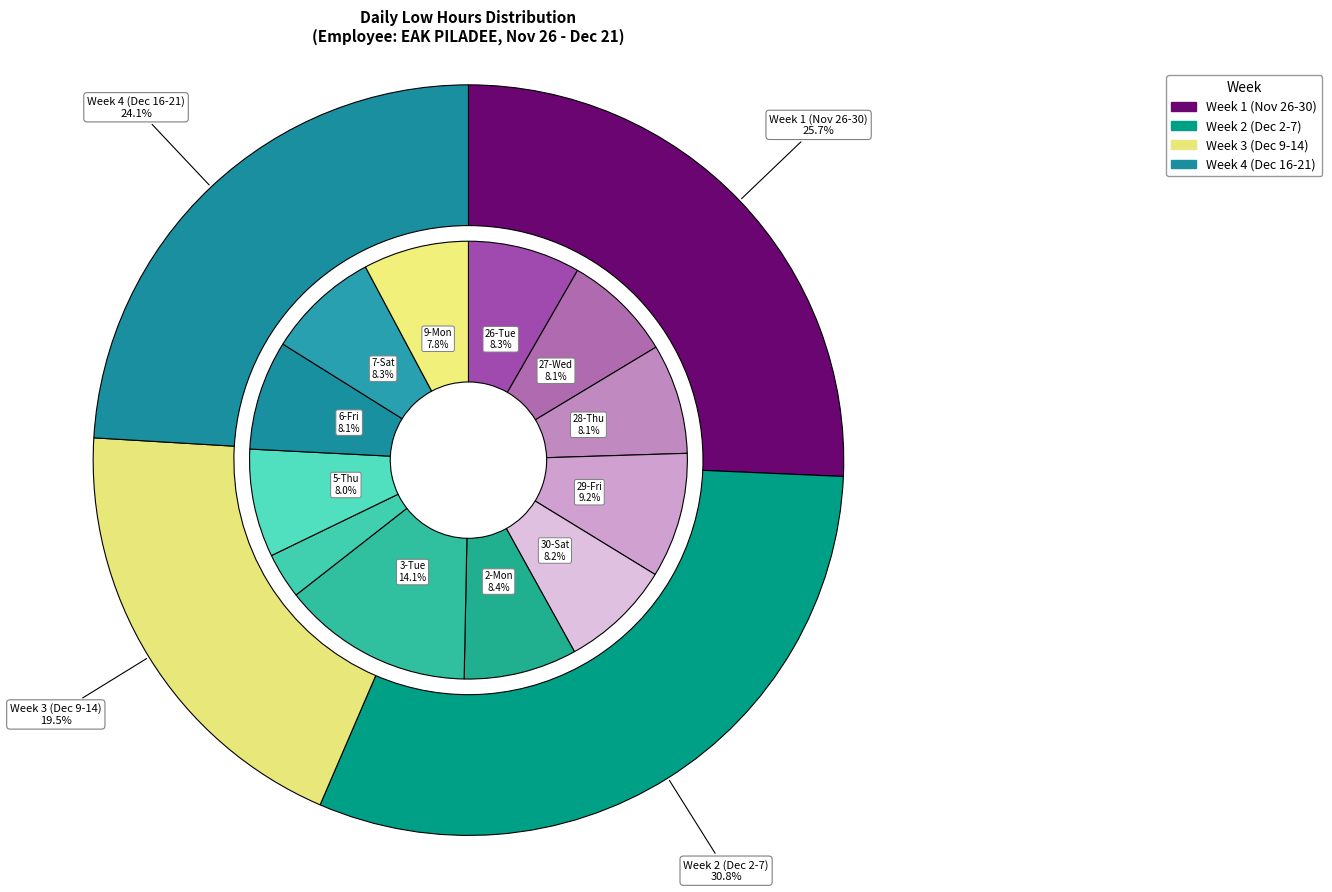

Which has a higher value, 16-Mon or 20-Fri?

16-Mon